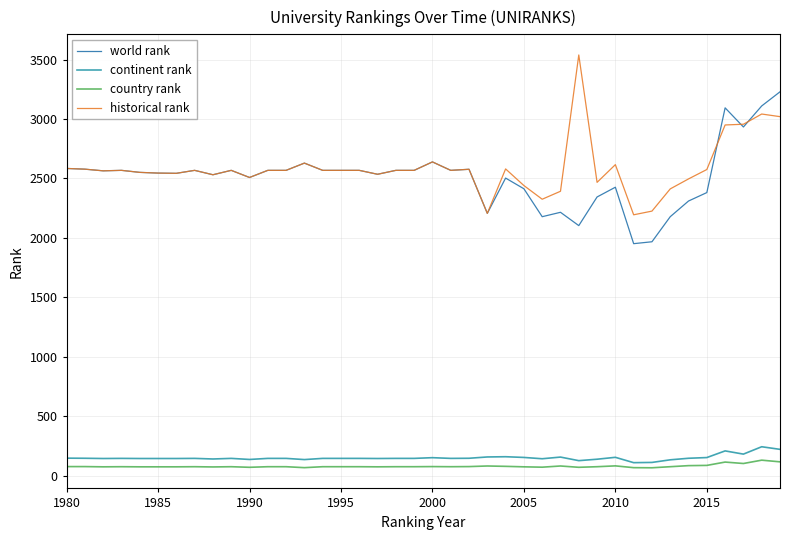

What is the difference between the maximum and minimum values in the continent rank series?

134